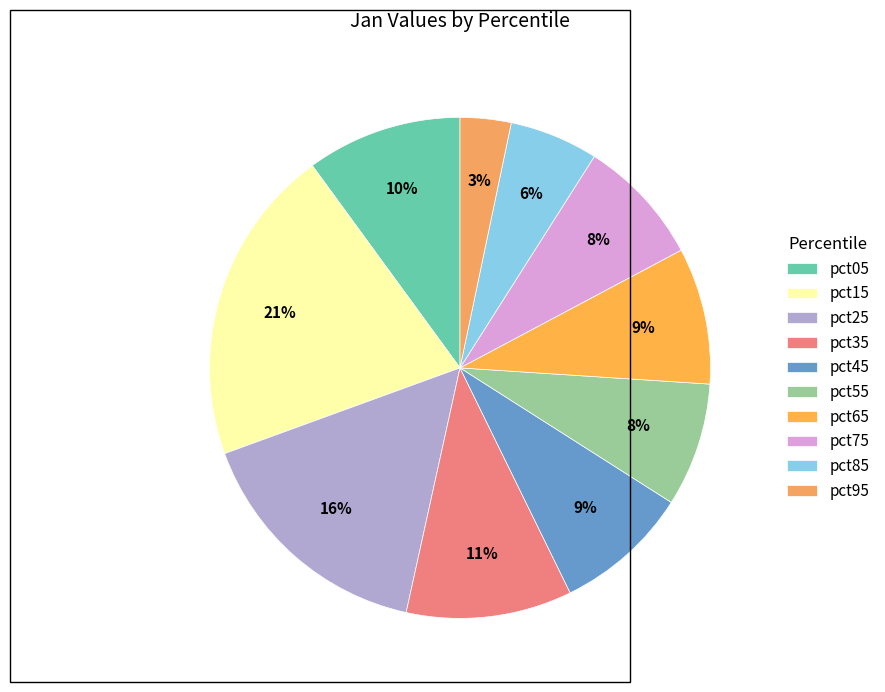

What is the change in value from pct55 to pct95?

-0.3